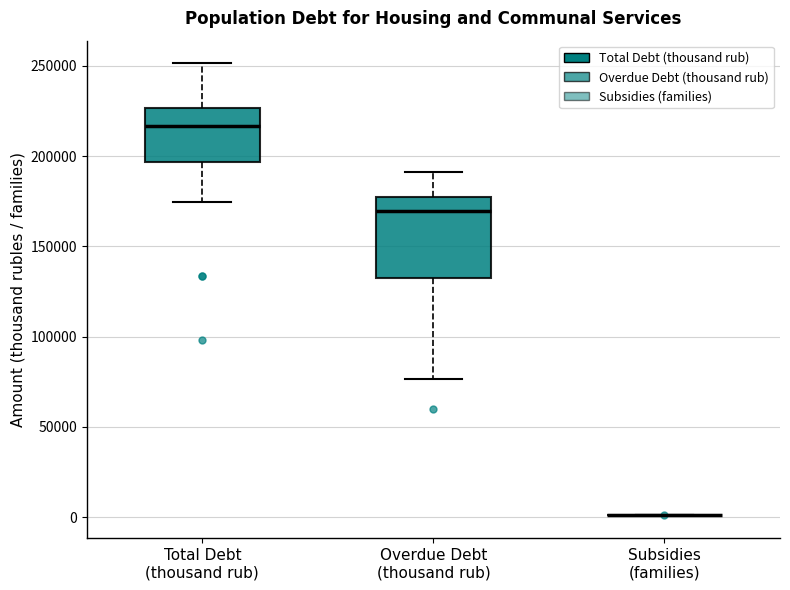

Reading left to right, transcribe this box plot: for each box, give where its median line is, the range the box spans, and where its two whiskers end, as read against the y-axis. The values are not printed on the chart, so give them approximately, as read against the axis.

Total Debt (thousand rub): median 215000, box 195000 to 225000, whiskers 175000 to 250000
Overdue Debt (thousand rub): median 170000, box 130000 to 180000, whiskers 75000 to 190000
Subsidies (families): box collapsed to a line at 0, whiskers 0 to 0